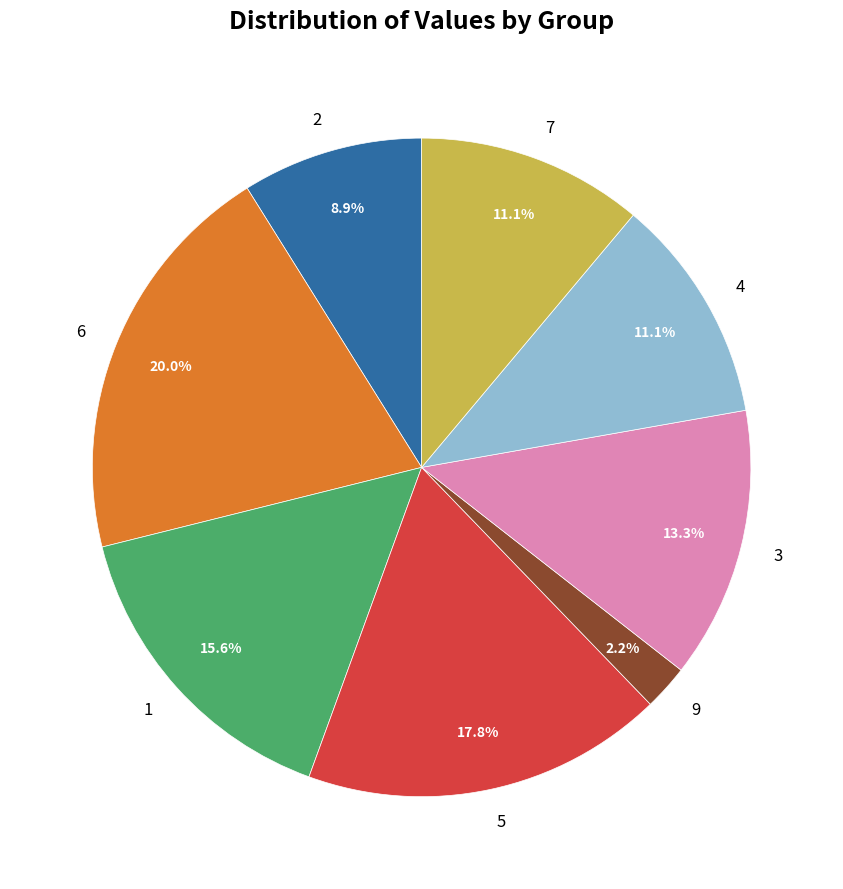

How many segments does this pie chart have?

8